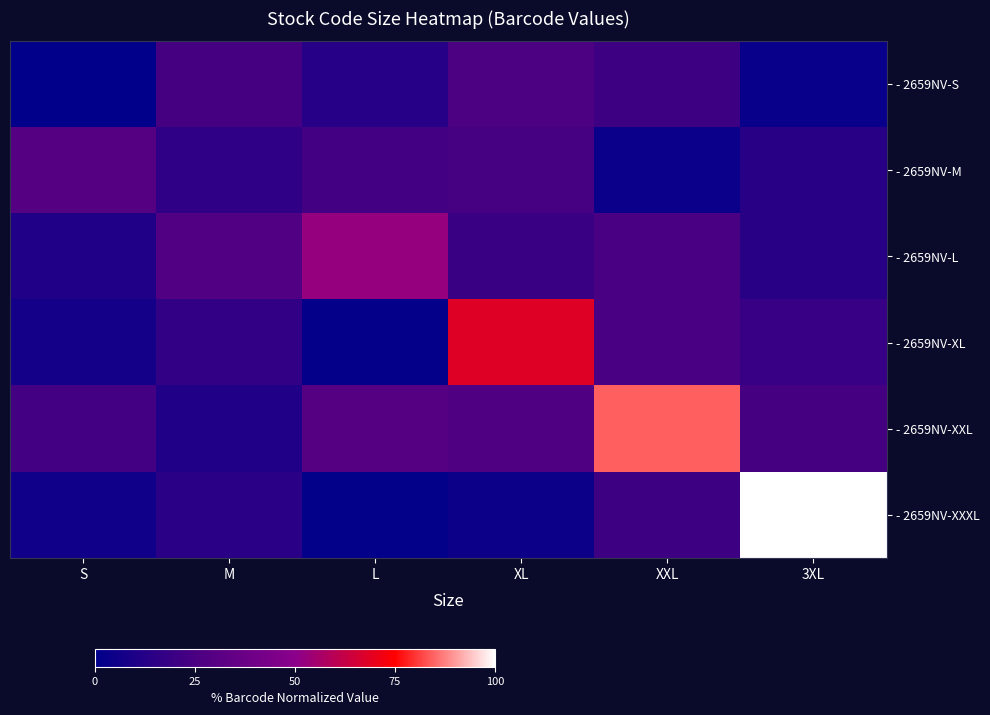

How many series are shown in this chart?

6